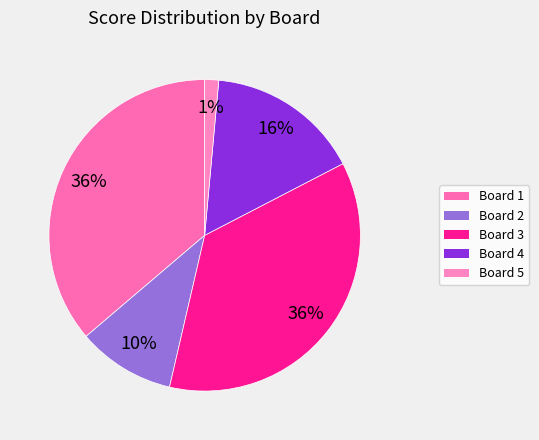

Is it true that Board 3 is 36% of the pie?

True